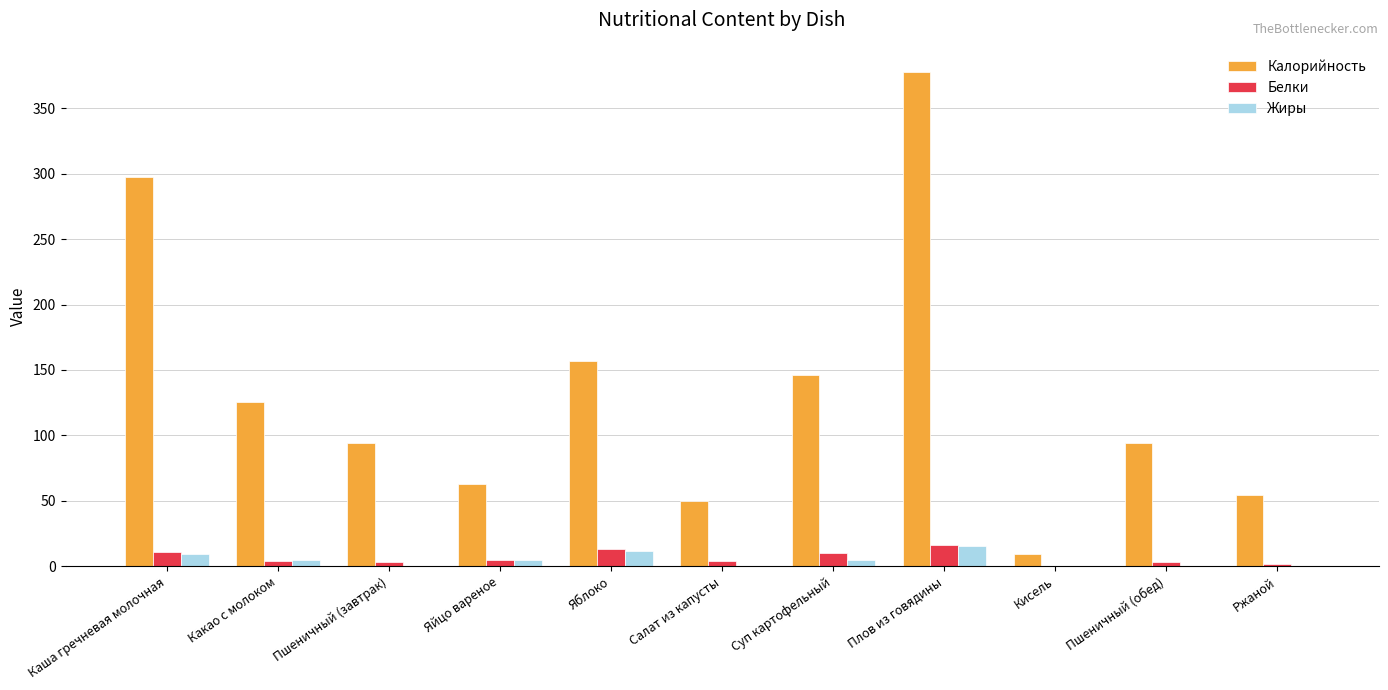

At which label is Калорийность closest to 193?

Яблоко